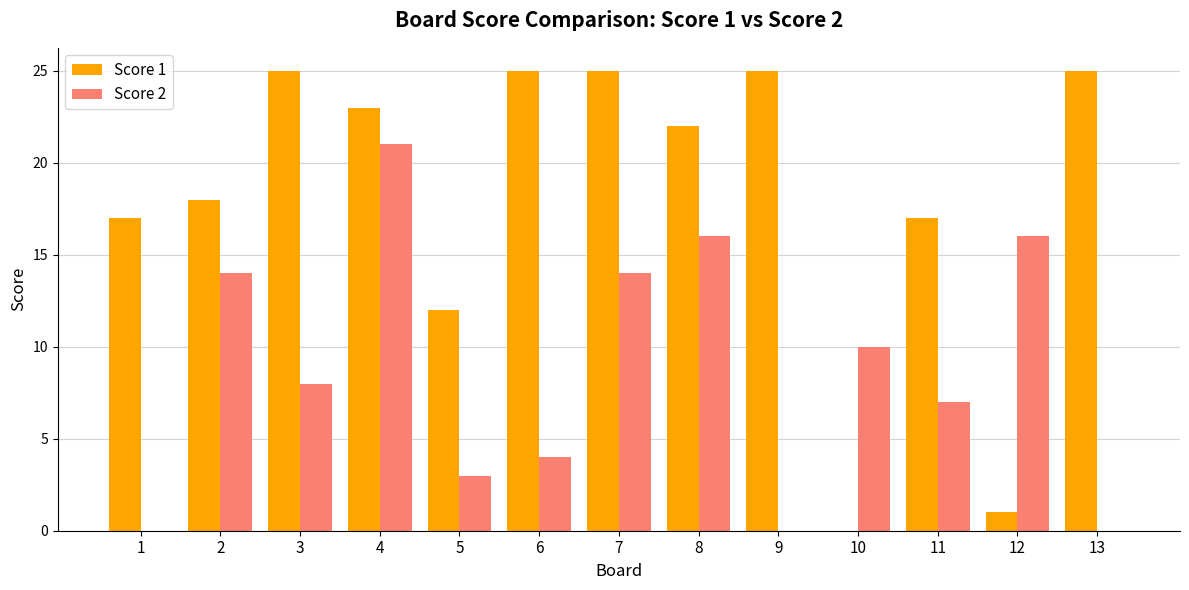

What is the highest value of the Score 2 series?

21